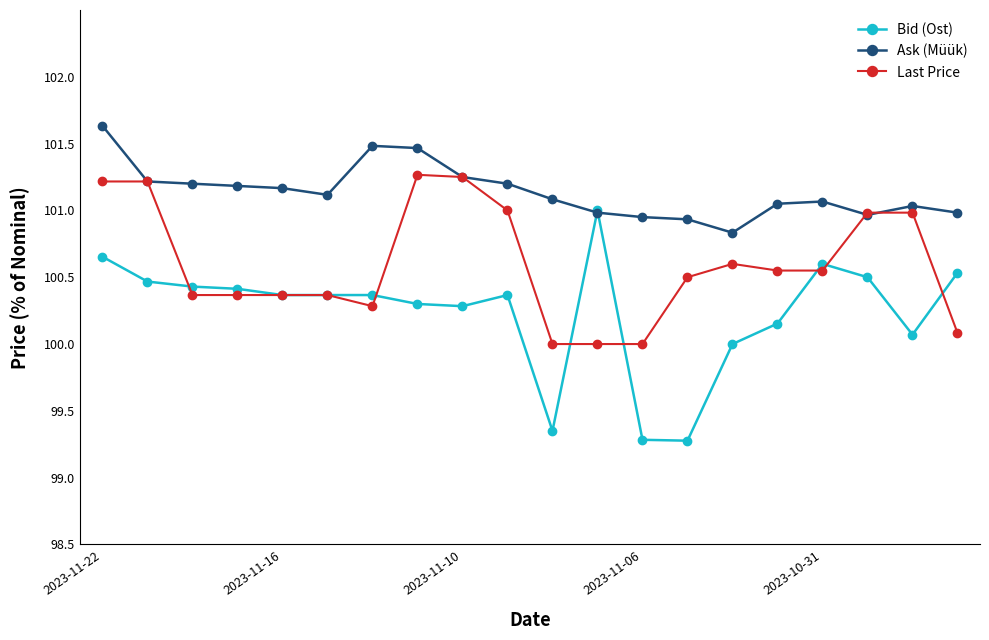

Which series ends up on top after the final intersection of Last Price and Bid (Ost)?

Bid (Ost)